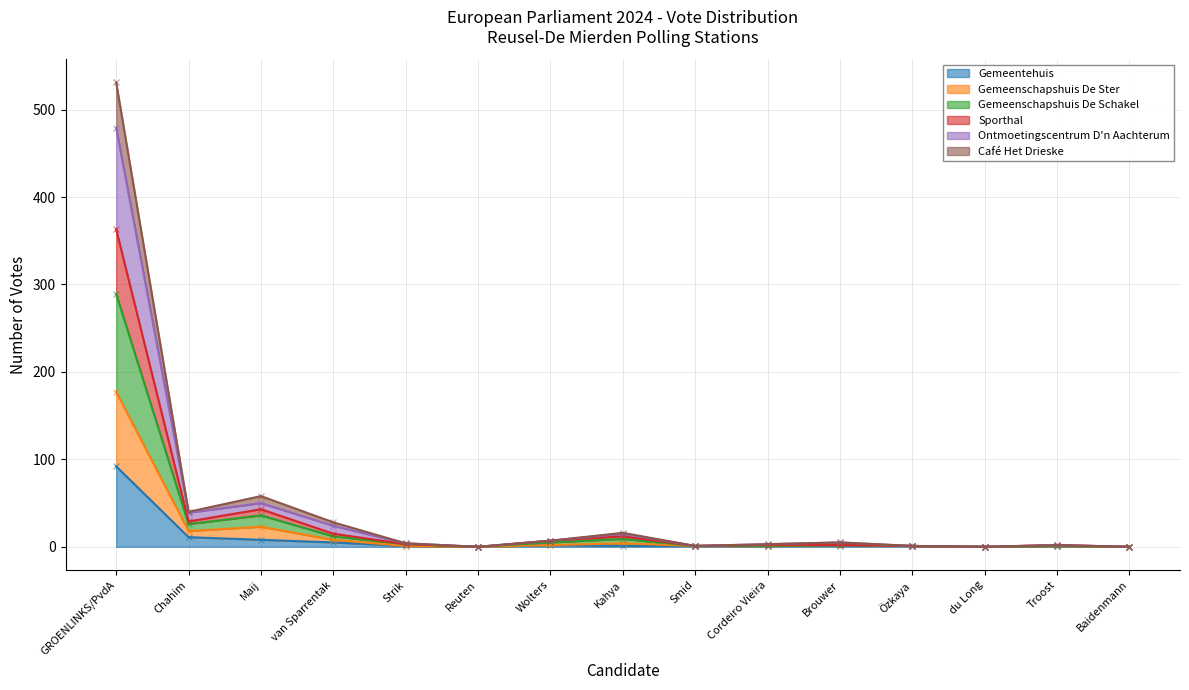

How many distinct data groups are displayed?

6